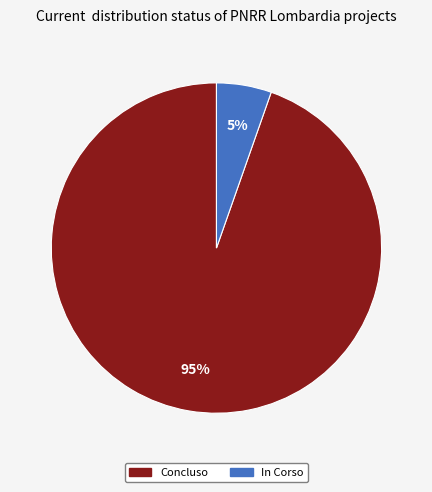

Does any single category account for the majority?

Yes